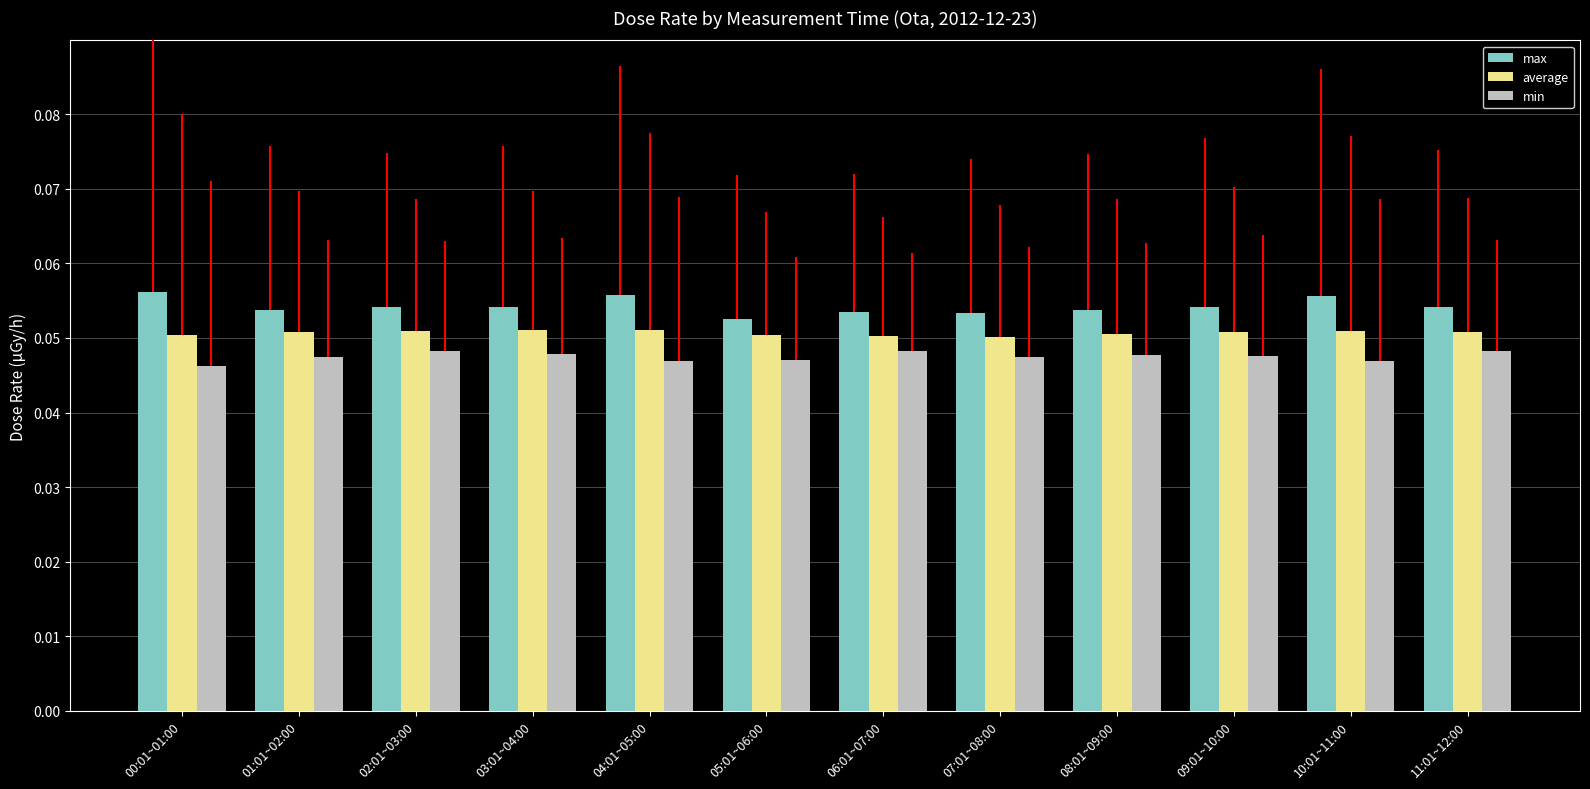

Rank the series by their maximum value, from highest to lowest.

max, average, min